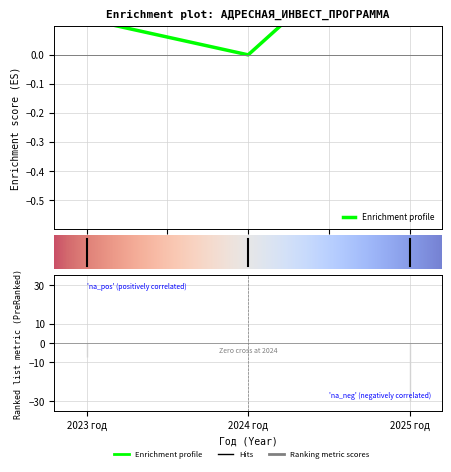

The chart shows a value of 0.3 at 2.0. True or false?

False